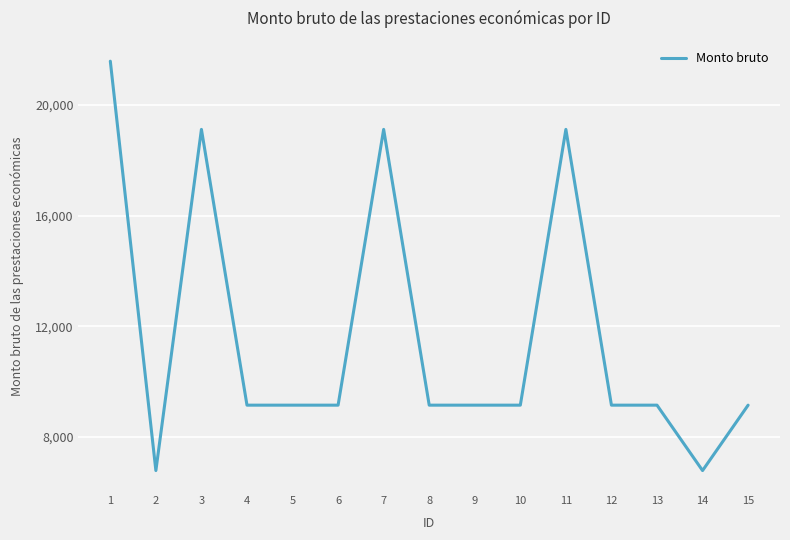

True or false: there are more than 0 points higher than both neighbors.

True